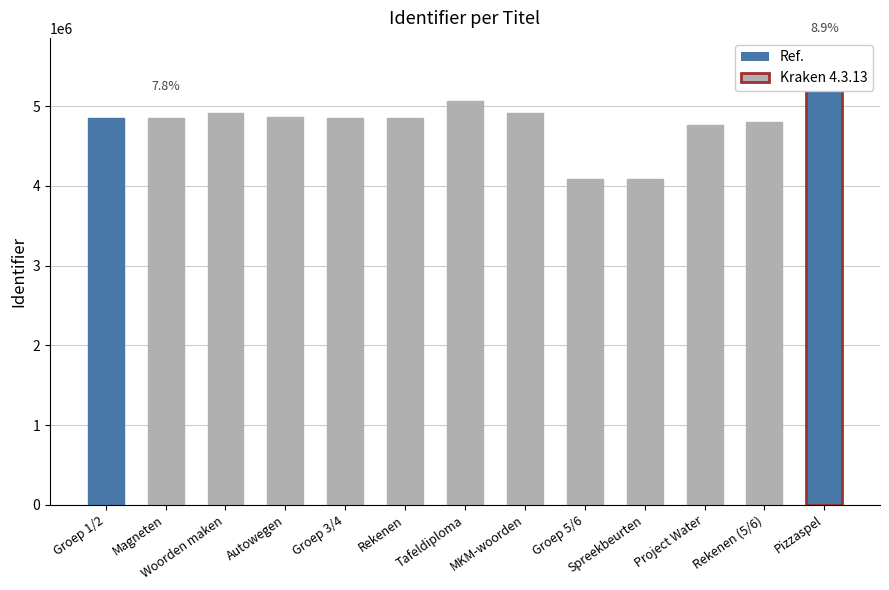

What is the difference between the values at Groep 1/2 and Woorden maken?

54786